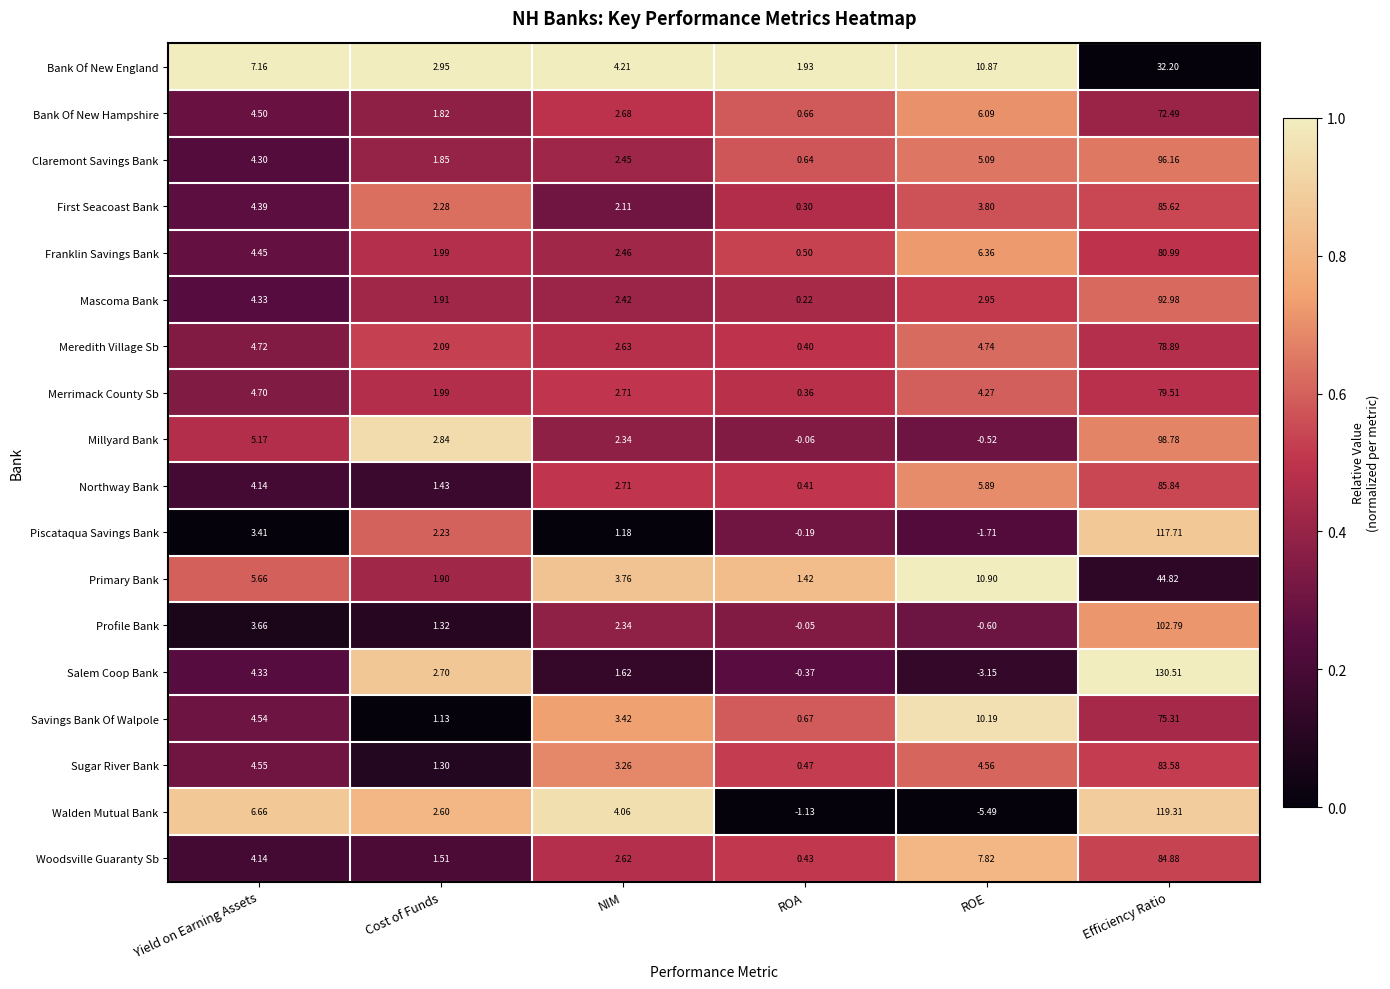

Which series changed the most between NIM and Efficiency Ratio?

Salem Coop Bank